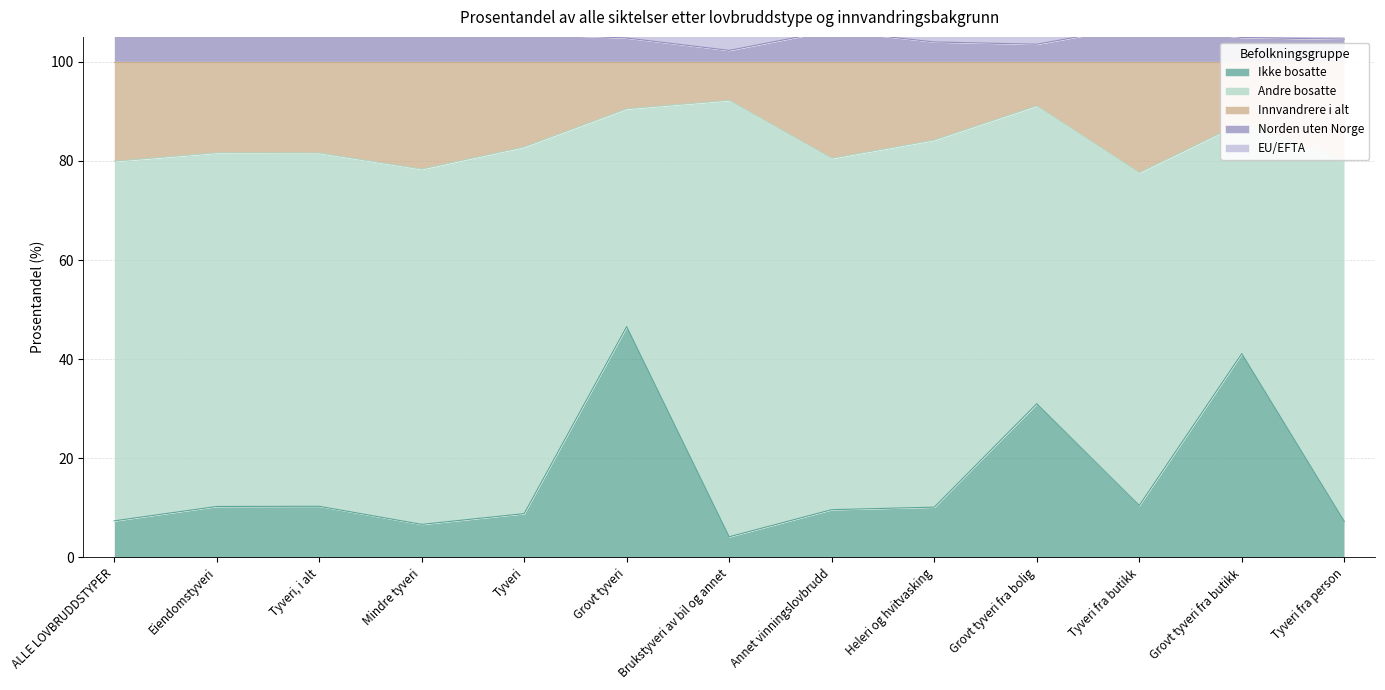

True or false: Norden uten Norge and Ikke bosatte cross at least once.

False